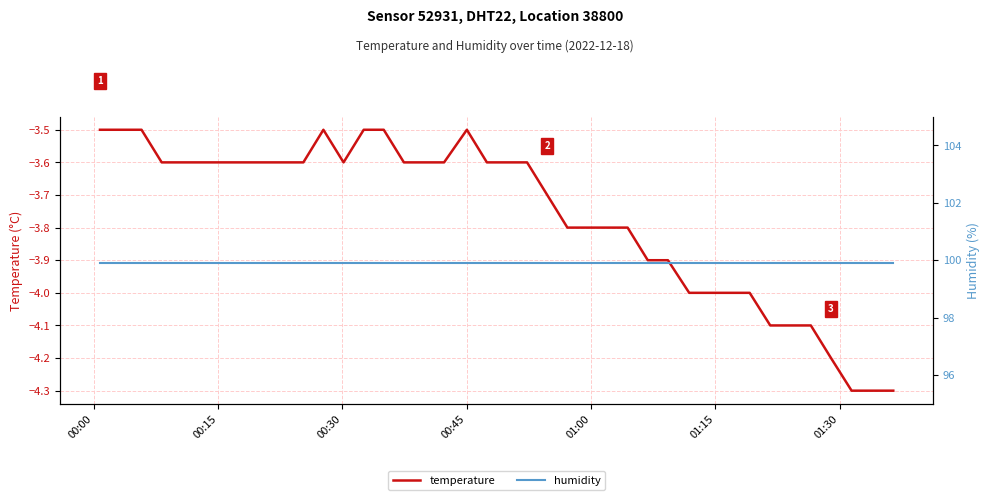

What is the highest value of the temperature series?

-3.5